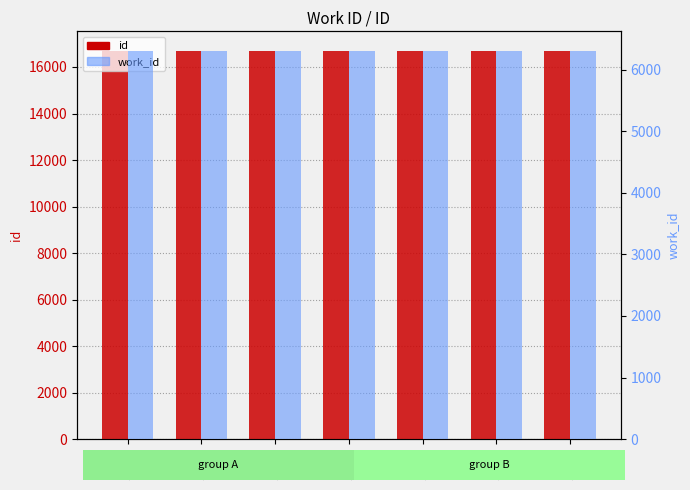

Rank the series by their maximum value, from highest to lowest.

id, work_id